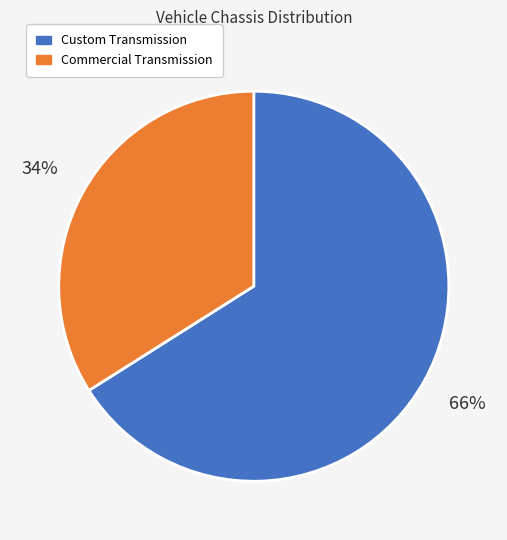

Between Custom Transmission and Commercial Transmission, which is larger?

Custom Transmission